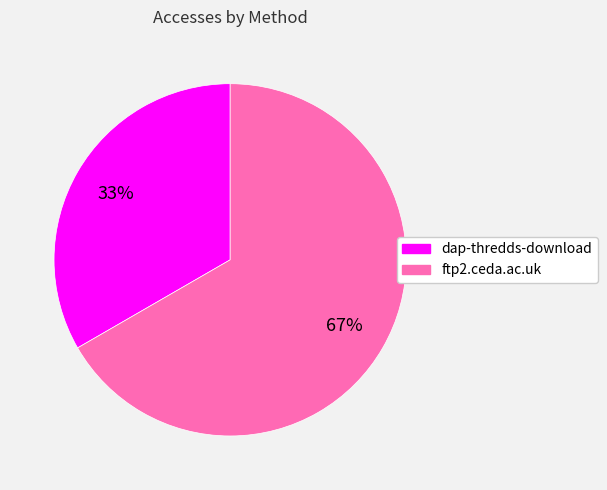

The ftp2.ceda.ac.uk slice represents 67% of the pie. True or false?

True